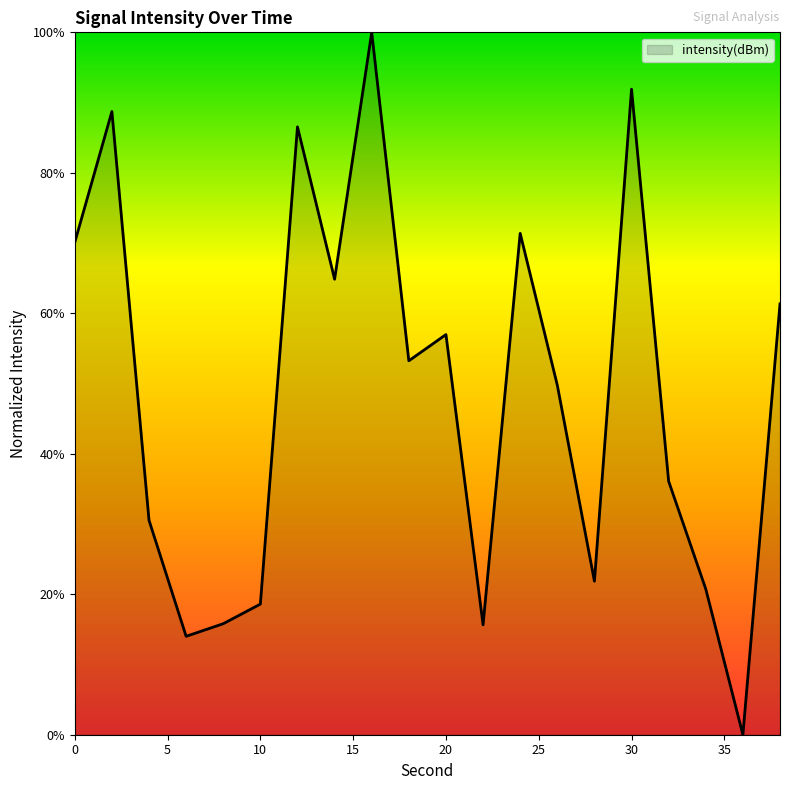

What is the difference between the maximum and minimum values?

100.0